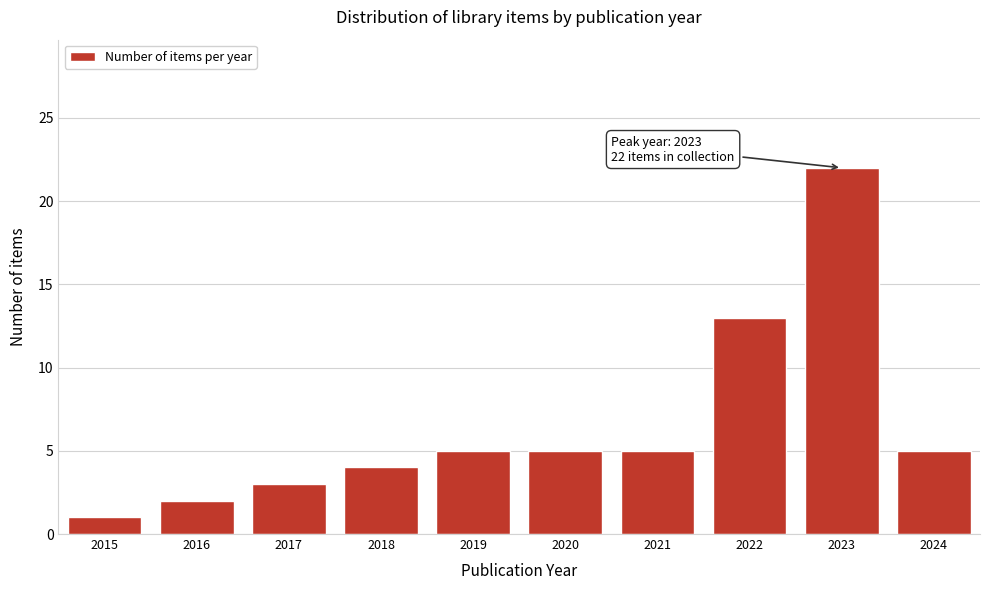

Reading right to left, what are all the values shown in this chart?

5	22	13	5	5	5	4	3	2	1